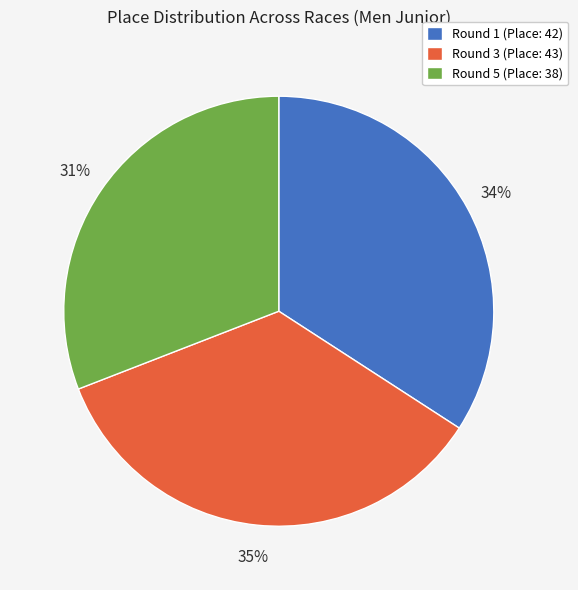

To the nearest percent, what is the average slice percentage?

33%